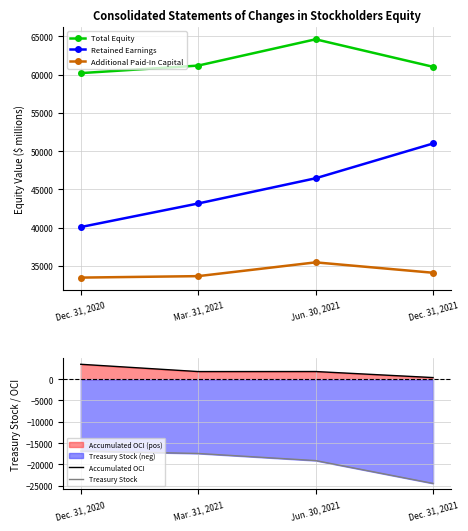

Is the value of Treasury Stock at Jun. 30, 2021 greater than the value of Accumulated OCI at Mar. 31, 2021?

No